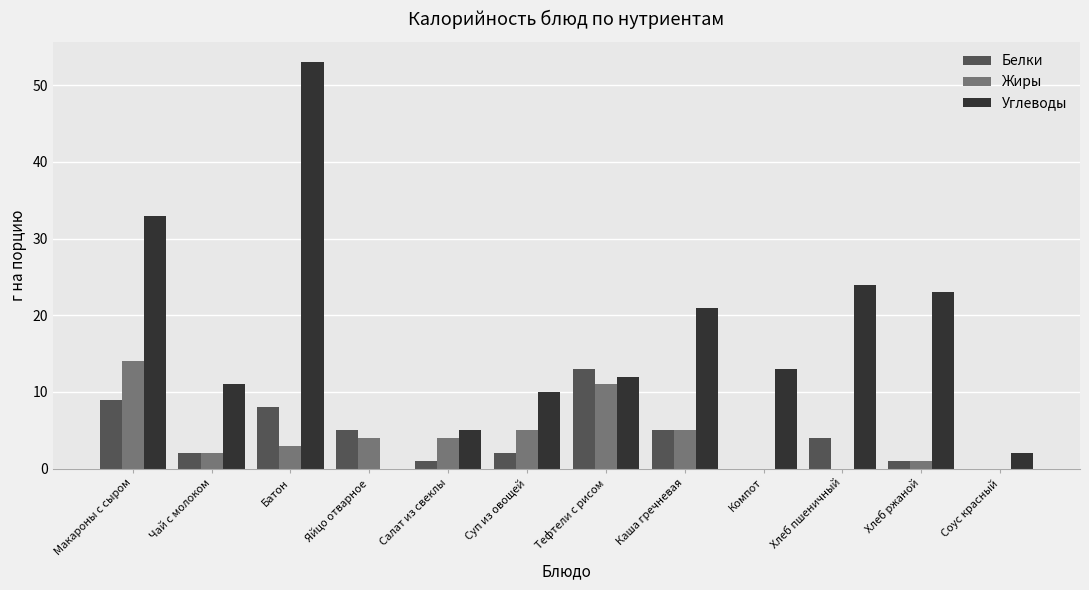

At which label is Углеводы closest to 26?

Хлеб пшеничный